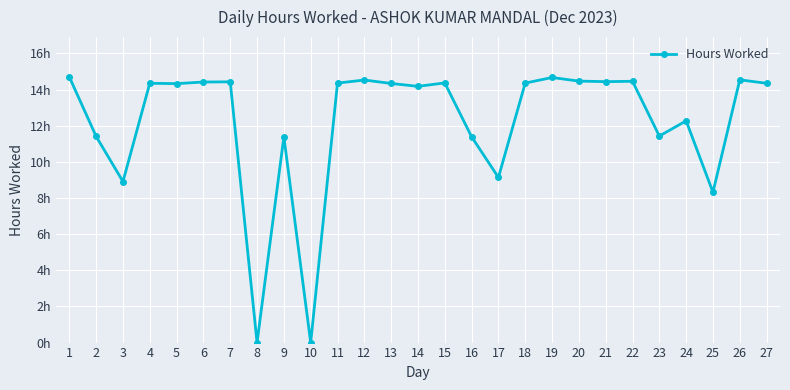

Which has a higher value, 14 or 26?

26